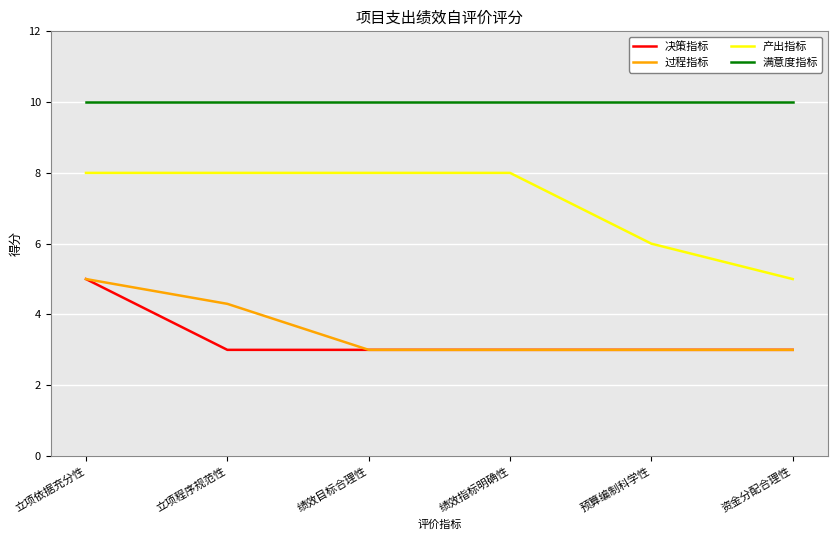

The value of 产出指标 at 绩效目标合理性 is 8.0. True or false?

True